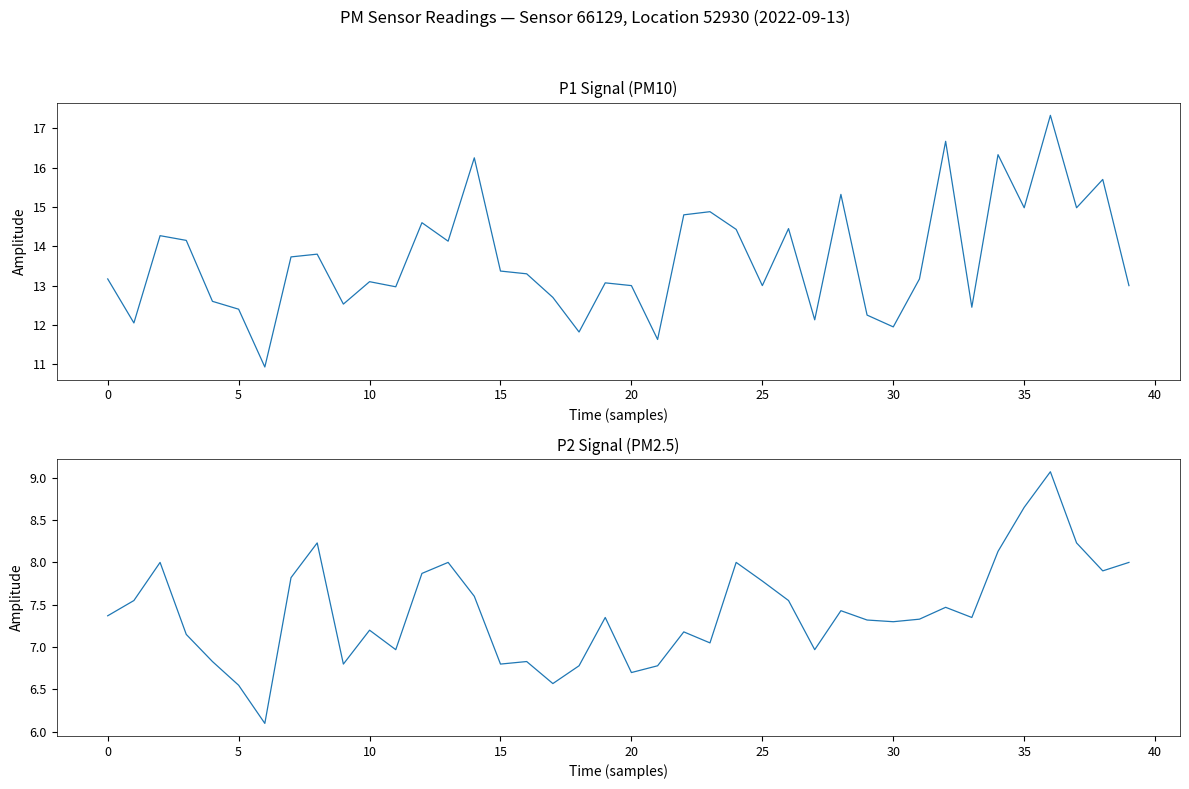

The value of P1 at 25 is 17.2. True or false?

False